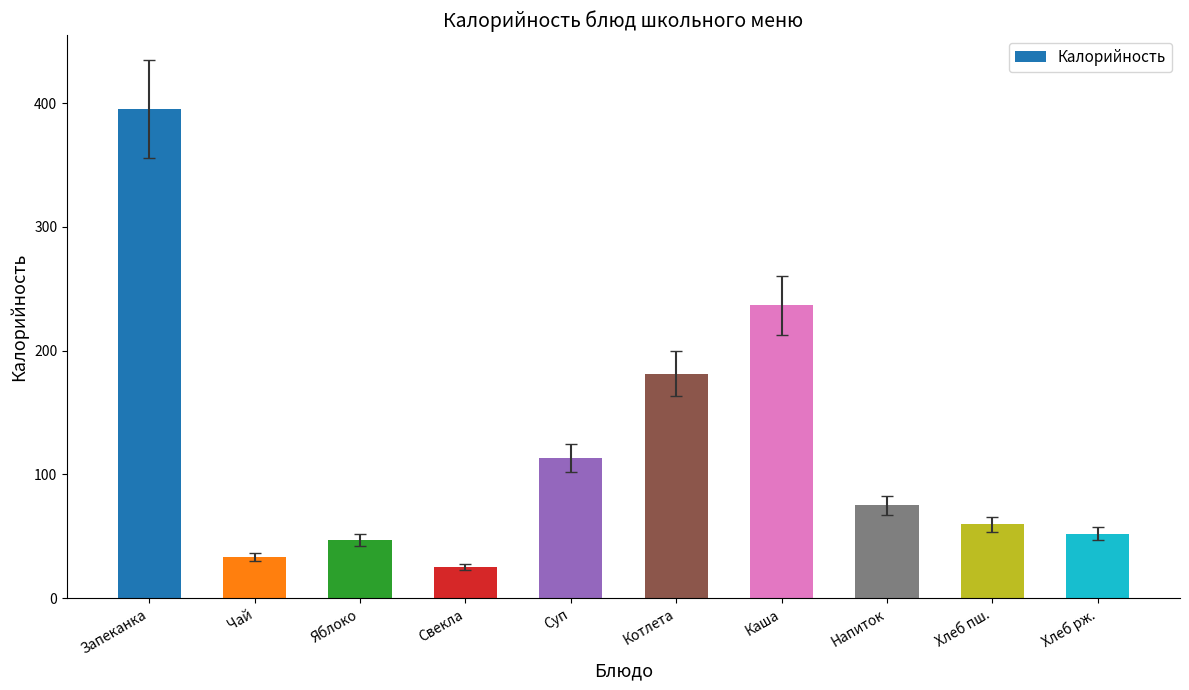

Which category has the highest value across all series?

Запеканка